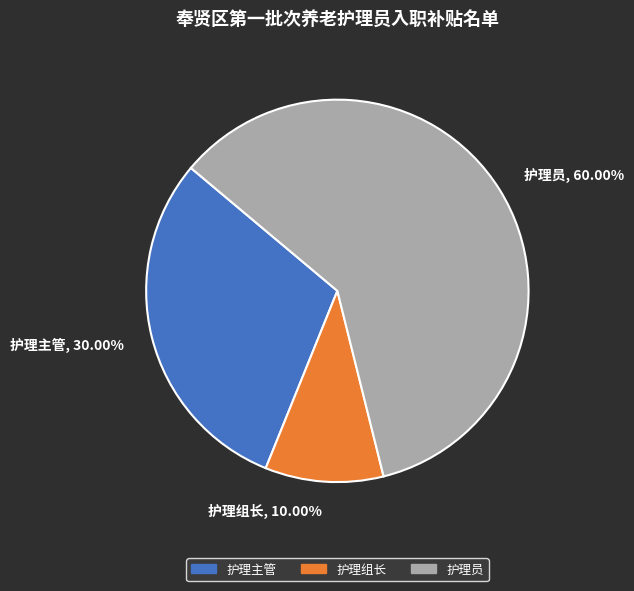

How many slices are in this pie chart?

3